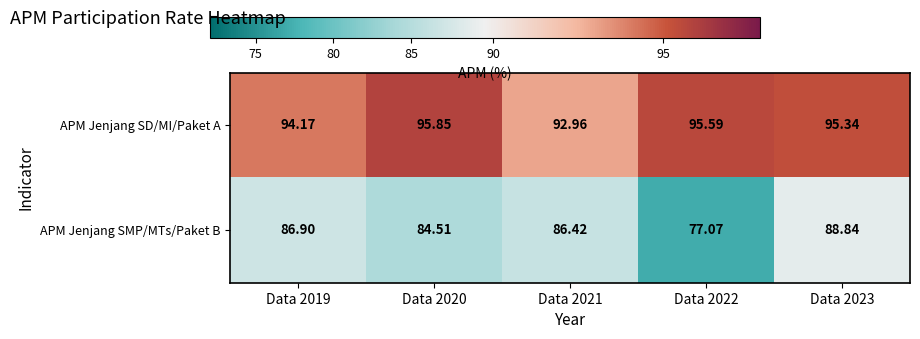

Rank the series by their maximum value, from lowest to highest.

APM Jenjang SMP/MTs/Paket B, APM Jenjang SD/MI/Paket A